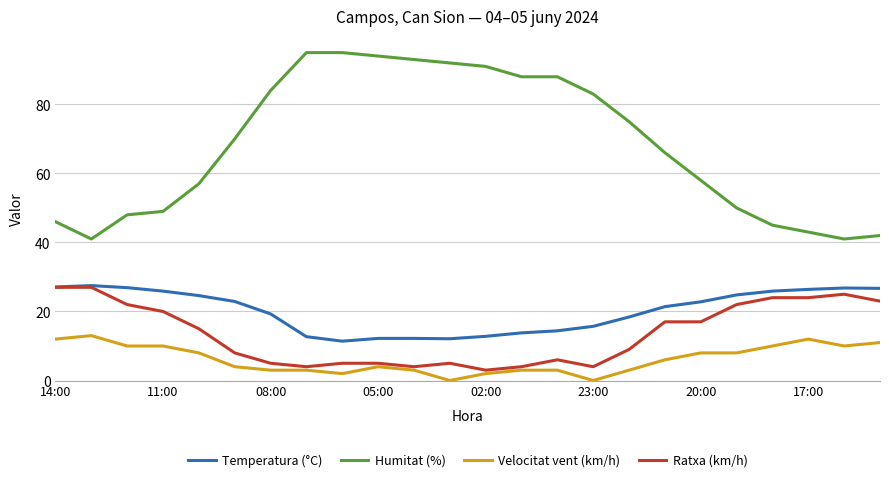

Which series has the largest total across all categories?

Humitat (%)